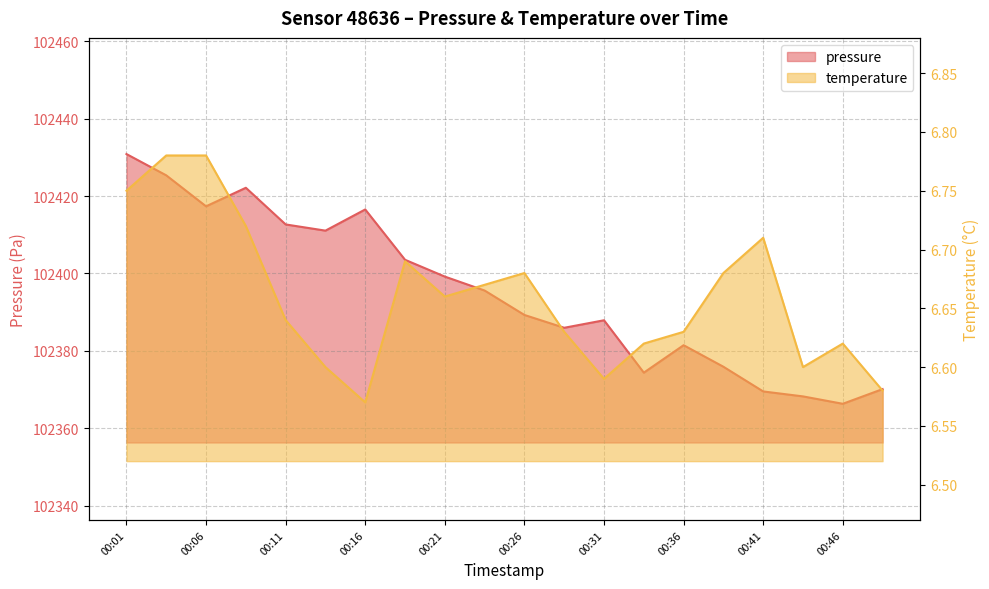

Does the chart have visible grid lines?

Yes